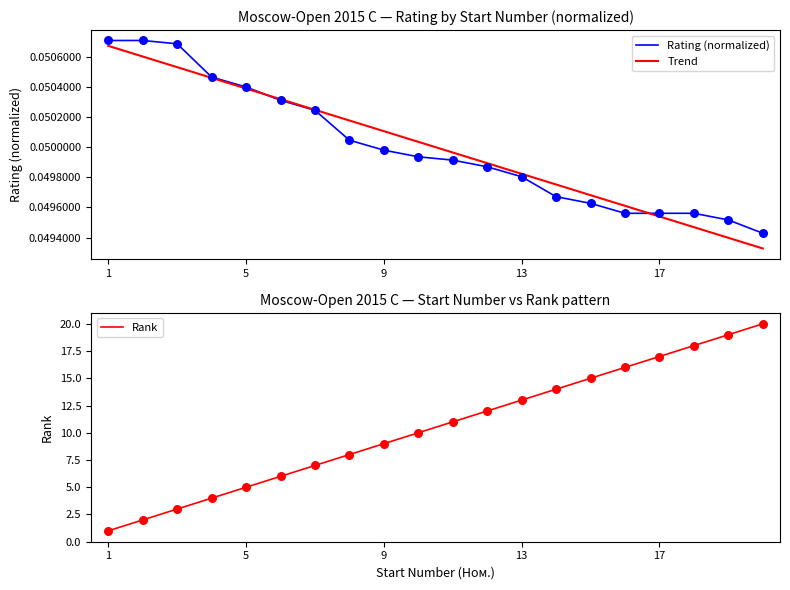

The value of Rank at 1 is 1. True or false?

True